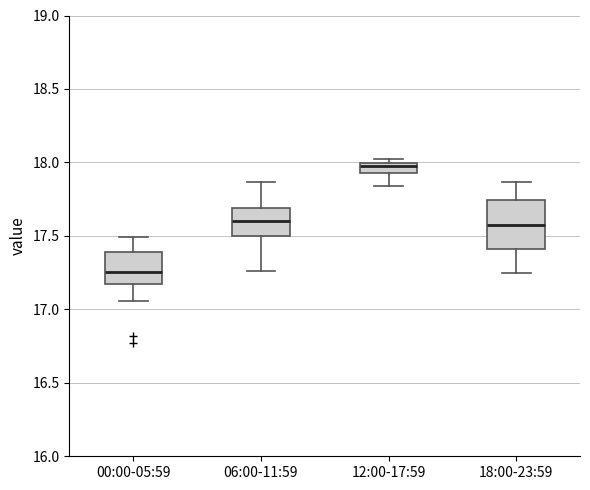

Where does the lower whisker of the box for 18:00-23:59 end on the y-axis? The values are not printed on the chart, so give them approximately, as read against the axis.

17.25